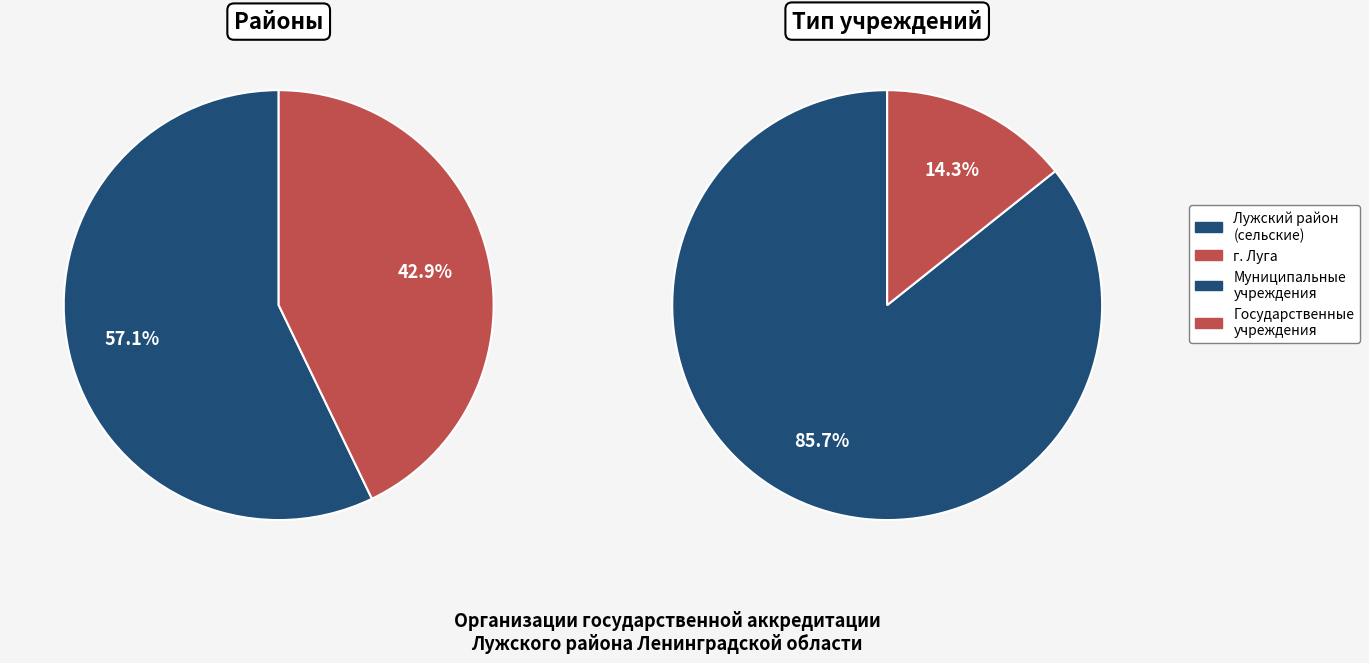

True or false: Лужский район accounts for 59% of the total.

False